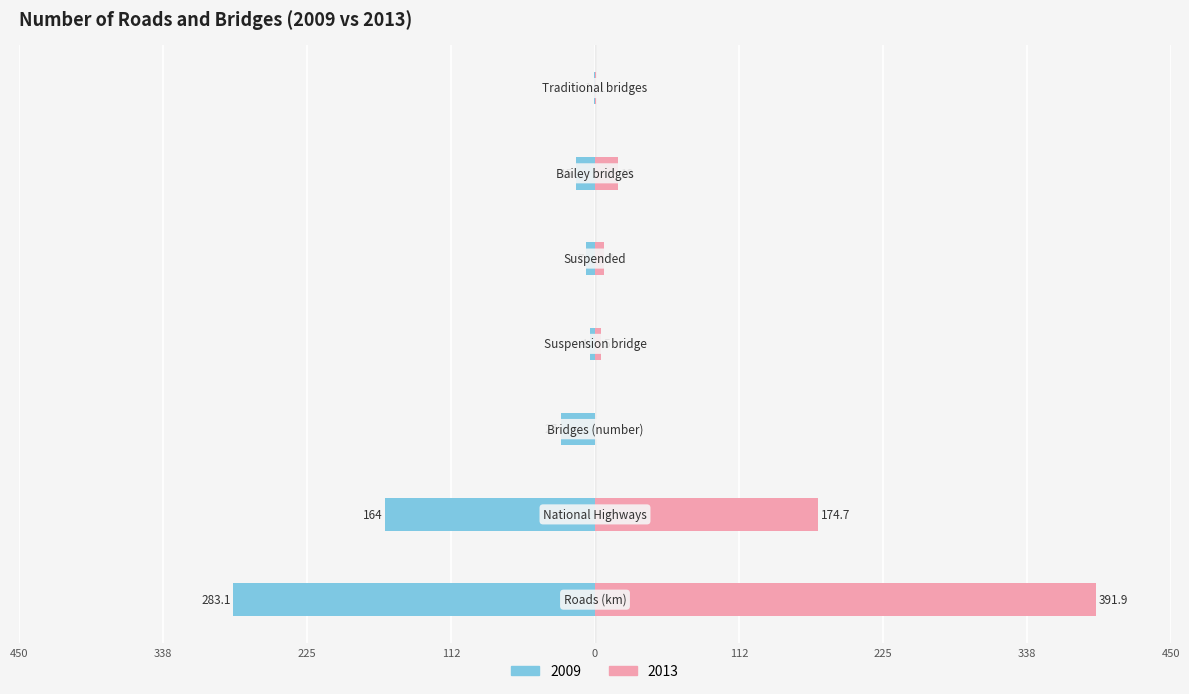

What is the highest value of the 2013 series?

391.9